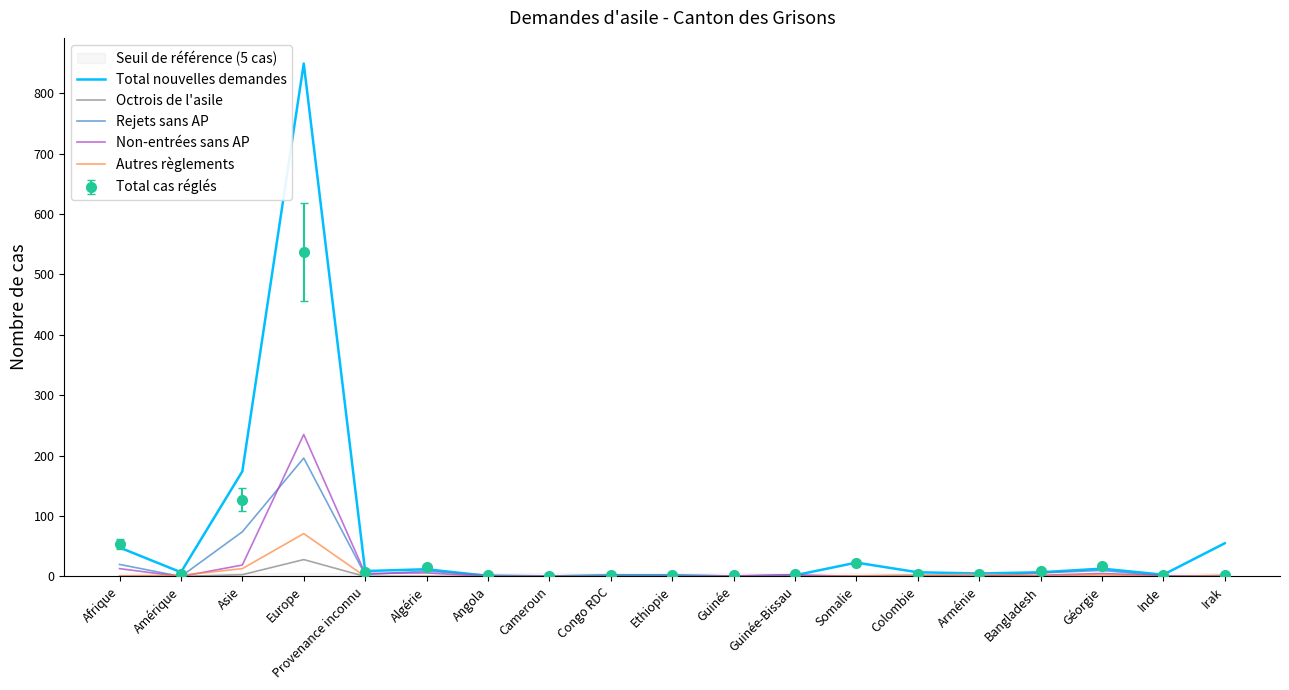

True or false: Octrois de l'asile has more than 2 points higher than both neighbors.

False